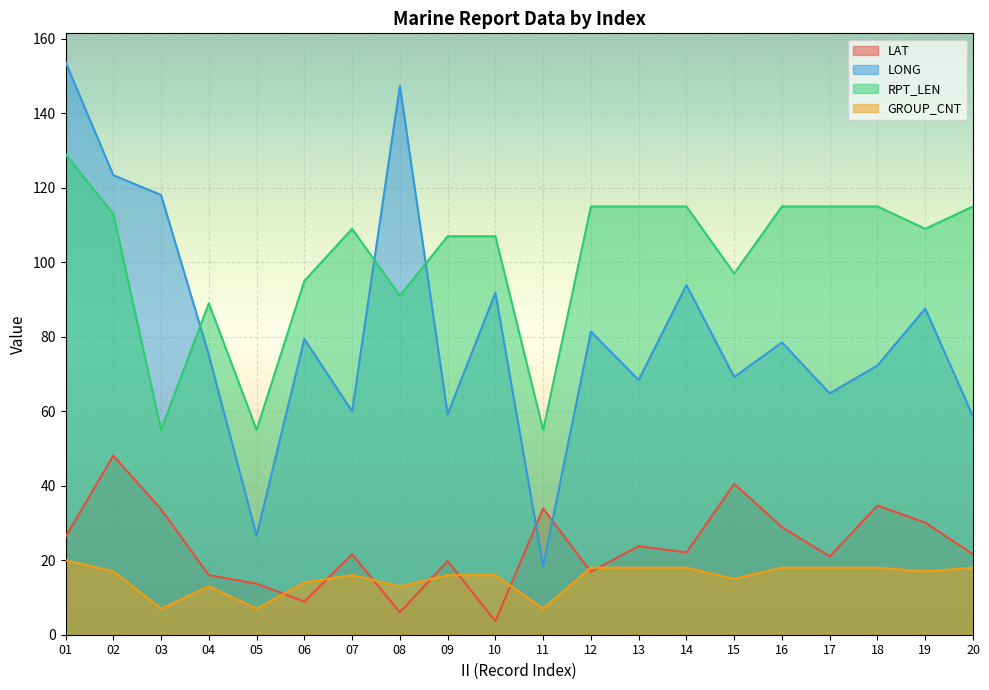

What is the value of the RPT_LEN point at the 10th from the left?

107.0